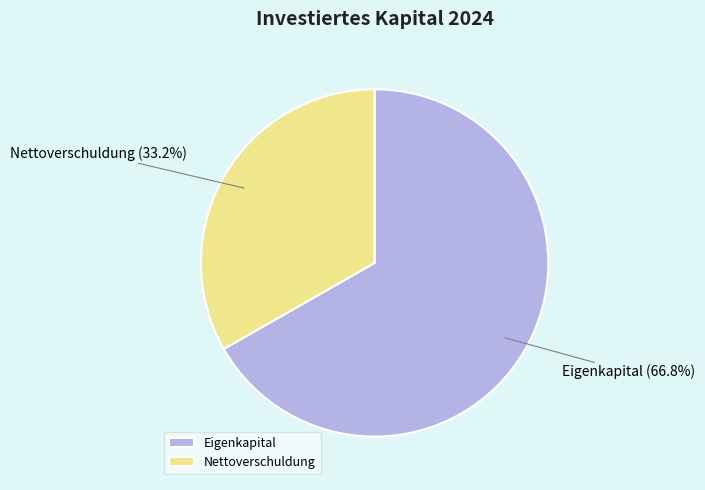

To the nearest percent, what is the combined percentage of Nettoverschuldung and Eigenkapital?

100%